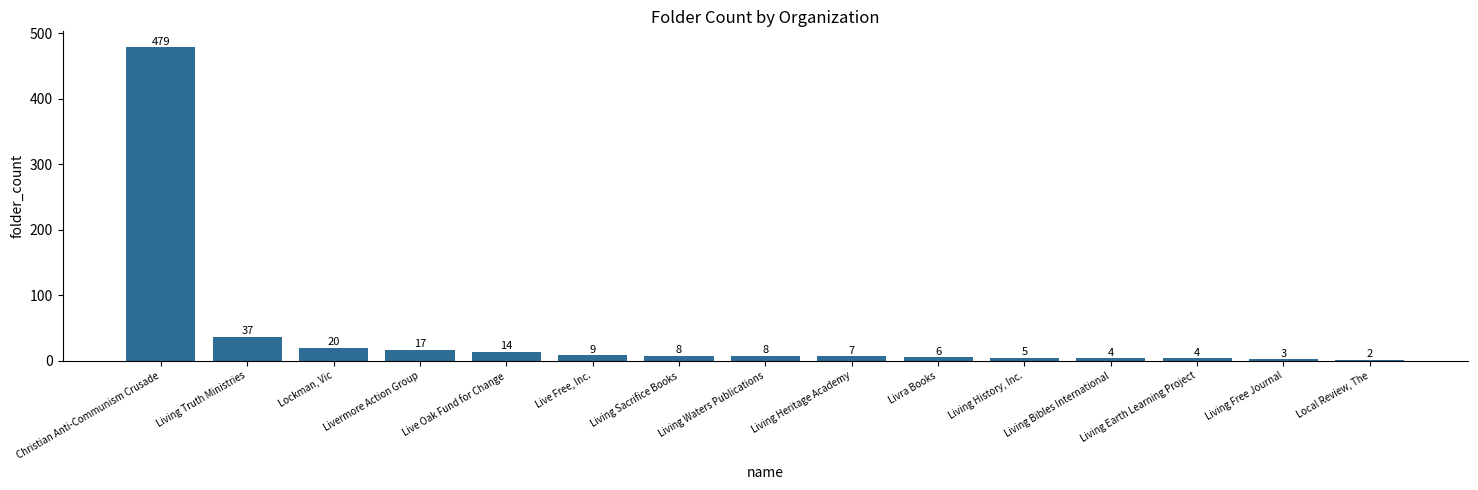

What position from the right is Living Earth Learning Project?

3